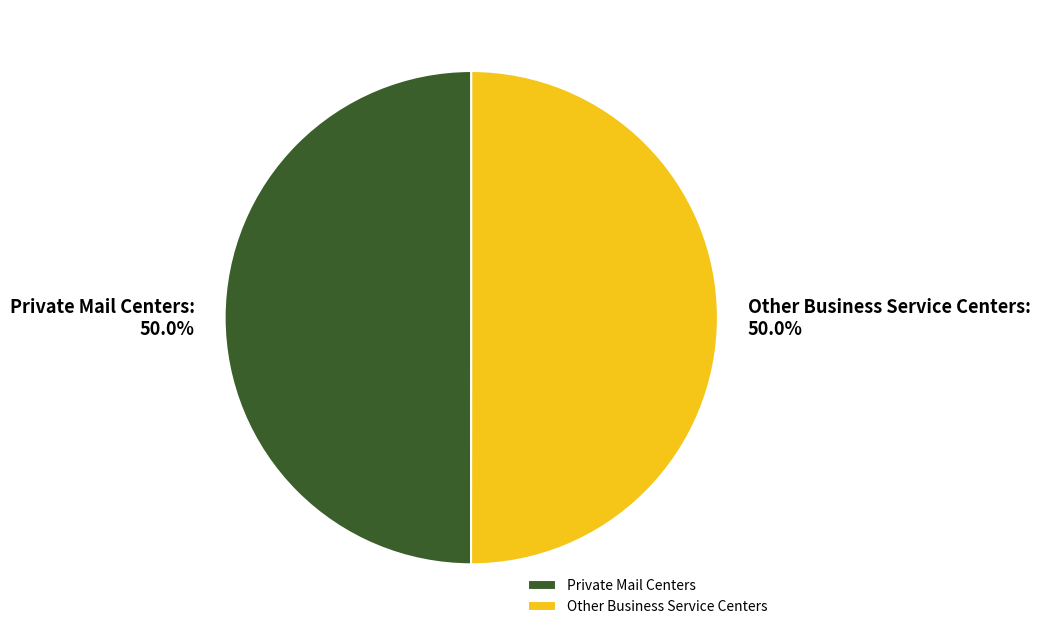

To the nearest percent, what is the average slice percentage?

50%